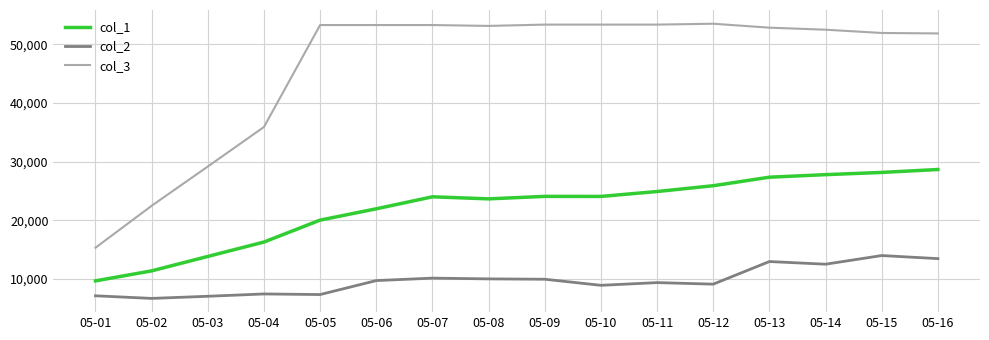

What is the difference between the highest and lowest values at 05-04?

28430